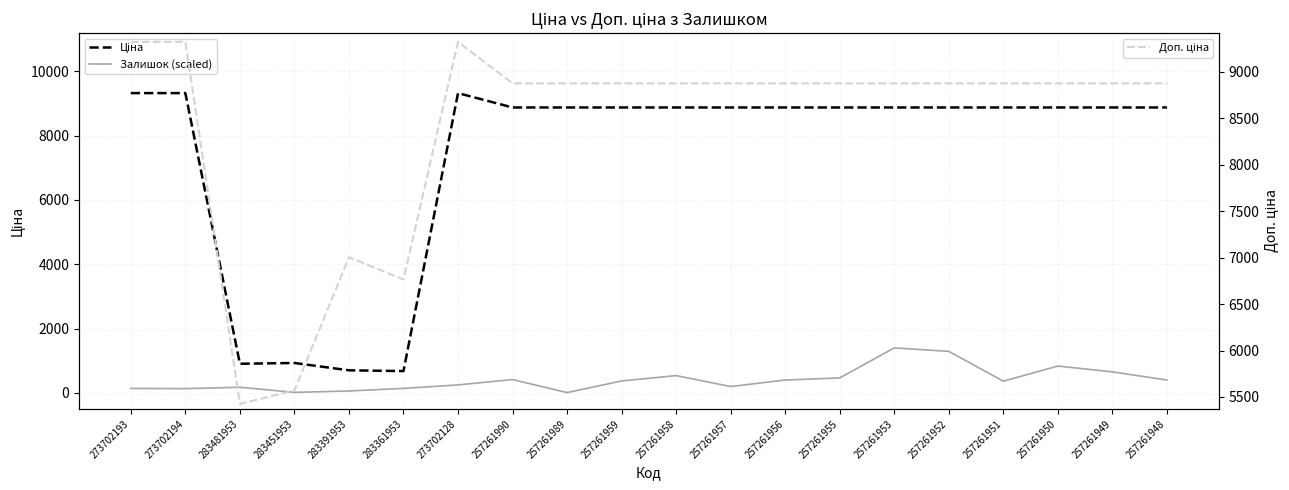

What is the difference between the maximum and minimum values in the Доп. ціна series?

3895.5